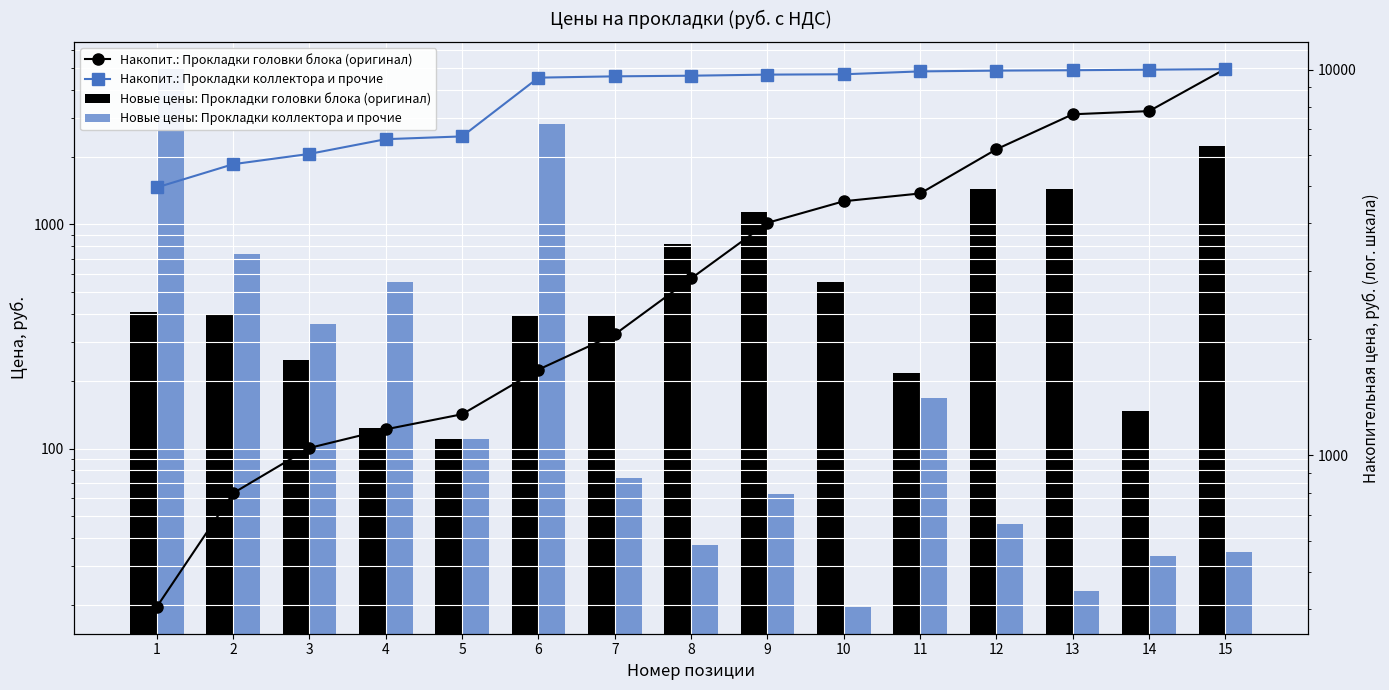

At which label does Новые цены: Прокладки головки блока (оригинал) first exceed 393?

1